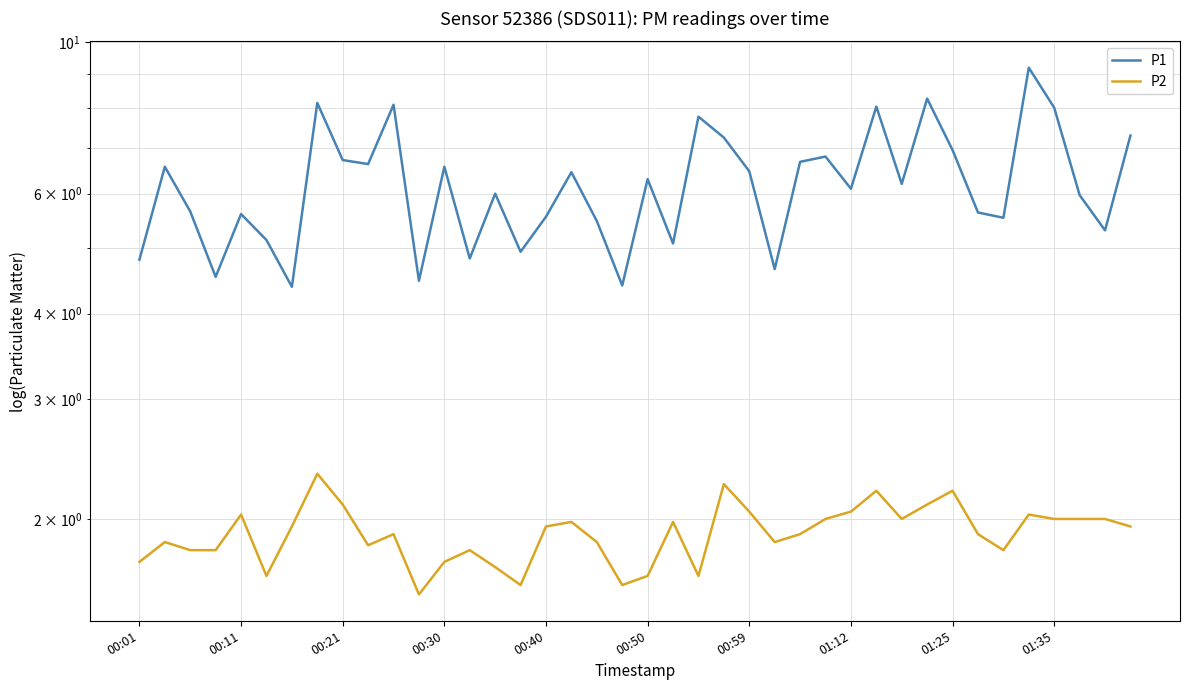

The value of P1 at 00:40 is 5.5. True or false?

True